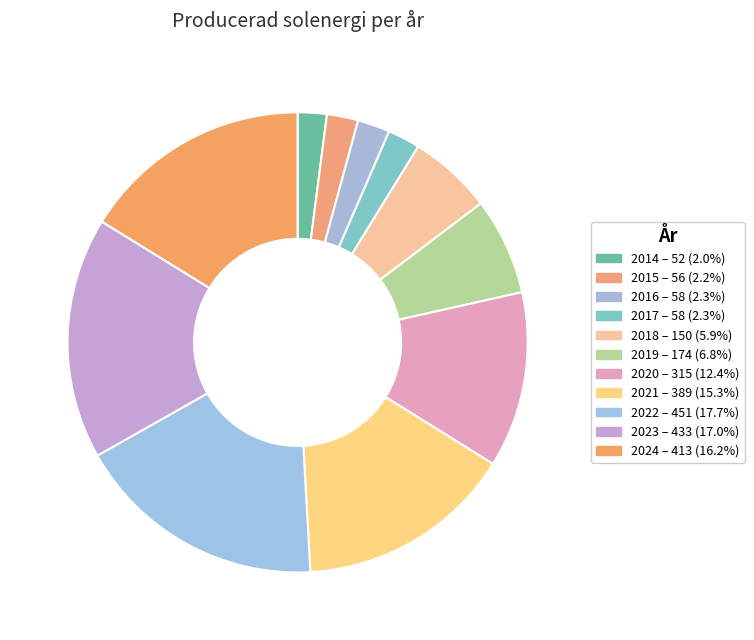

Does 2018 represent more than half of the total?

No